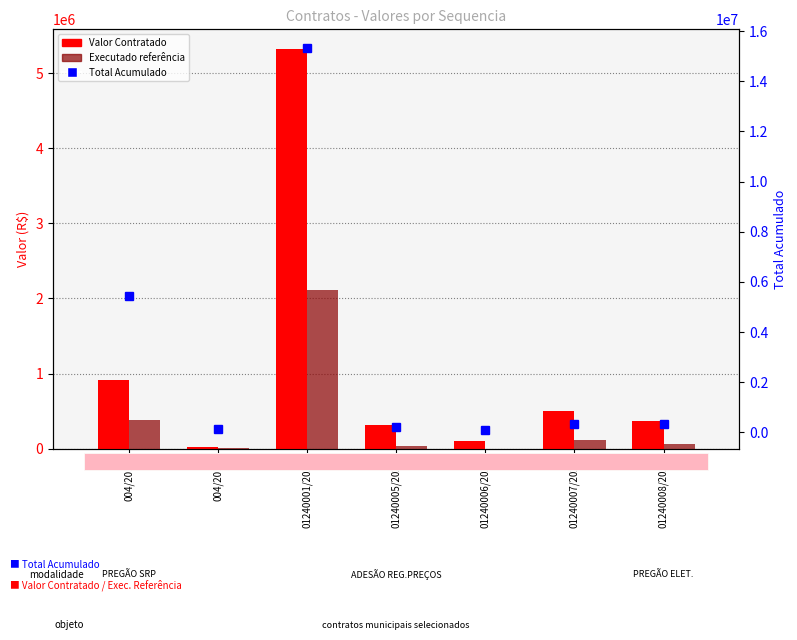

What are all the series names shown in the legend?

Valor Contratado, Executado referência, Total Acumulado